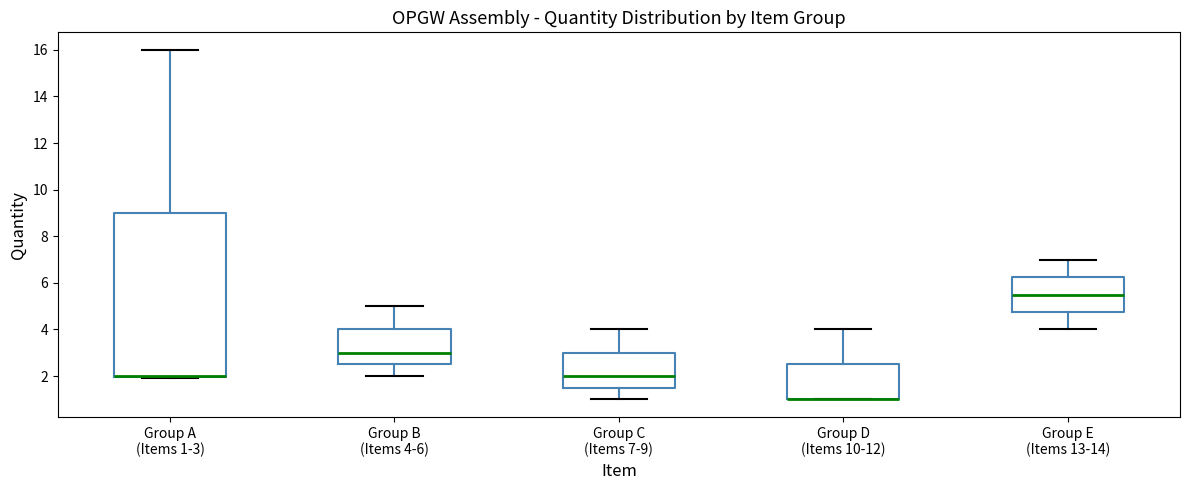

Which box is the tallest, from its lower edge to its upper edge?

Group A (Items 1-3)